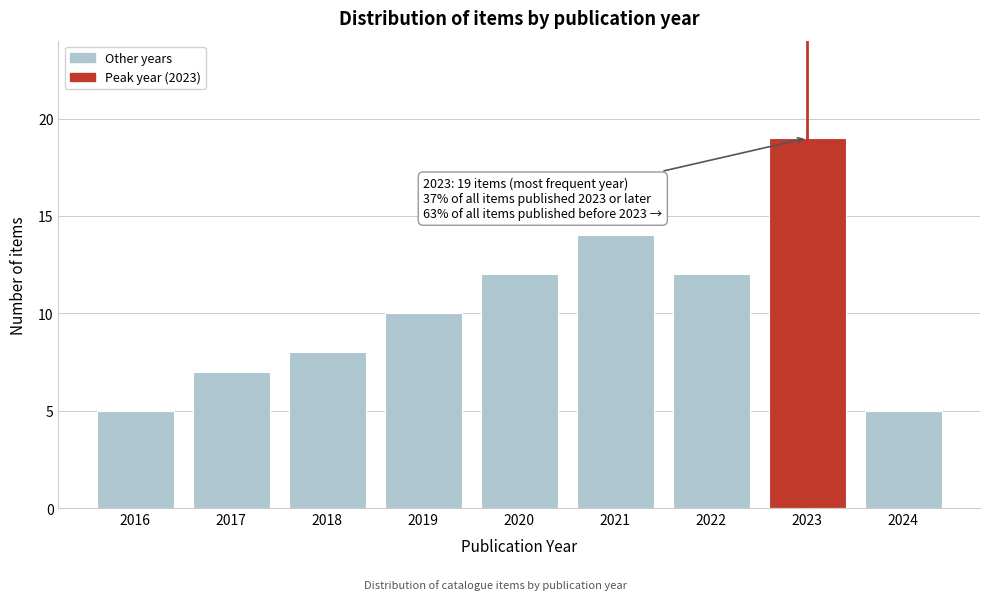

Reading right to left, extract all data points from this chart.

2024=5	2023=19	2022=12	2021=14	2020=12	2019=10	2018=8	2017=7	2016=5